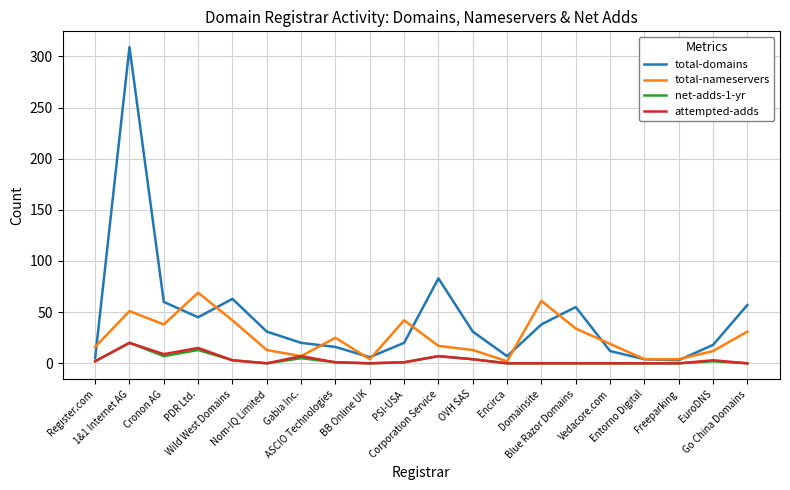

Is this an area chart (filled region under the line)?

No